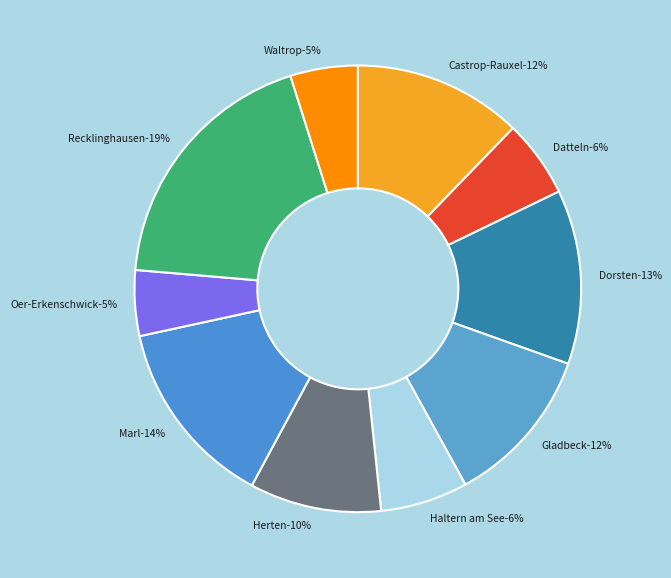

Rank the categories by value from lowest to highest.

Stadt Oer-Erkenschwick, Stadt Waltrop, Stadt Datteln, Stadt Haltern am See, Stadt Herten, Stadt Gladbeck, Stadt Castrop-Rauxel, Stadt Dorsten, Stadt Marl, Stadt Recklinghausen